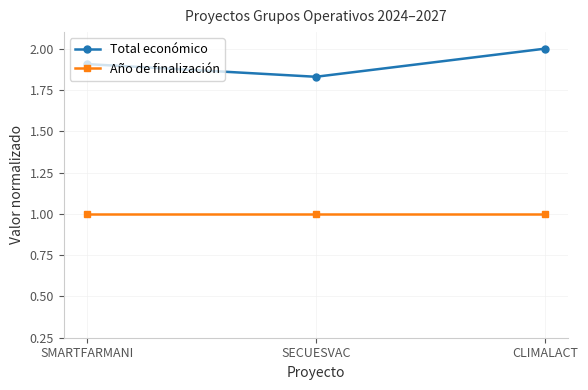

Rank the categories by Total económico value from lowest to highest.

SECUESVAC, SMARTFARMANI, CLIMALACT